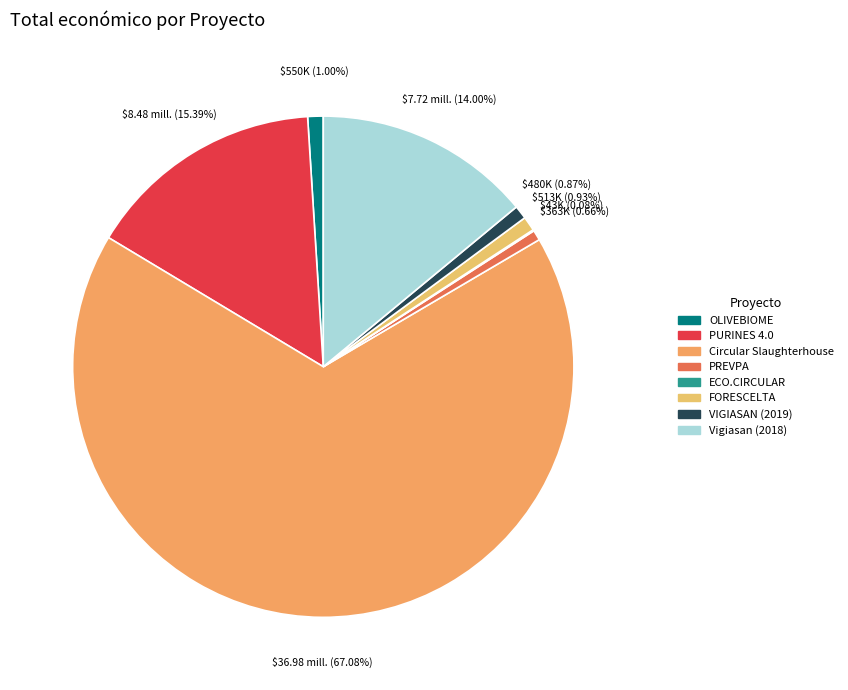

True or false: FORESCELTA accounts for 7% of the total.

False